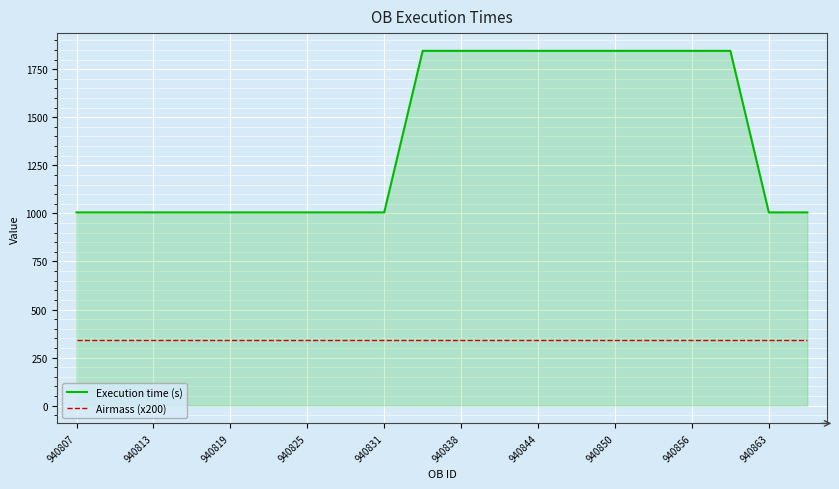

What is the difference between the maximum and minimum values in the Execution time (s) series?

840